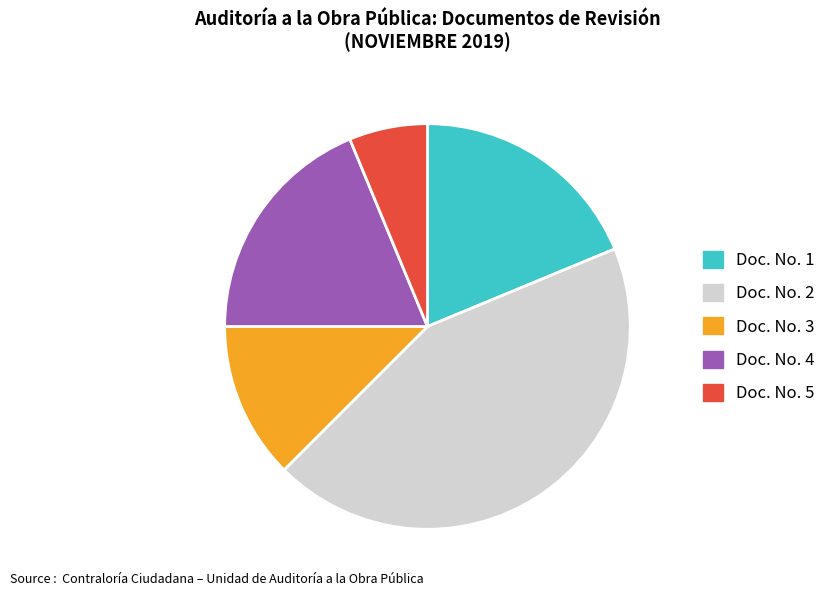

How many slices are in this pie chart?

5